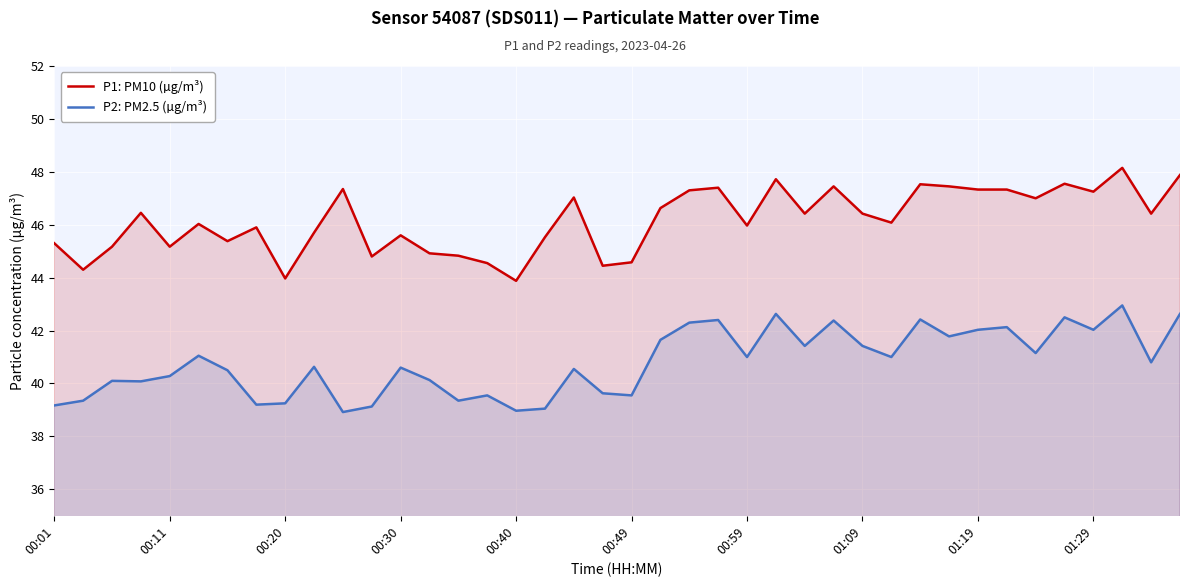

What is the difference between the maximum and minimum values in the P2: PM2.5 (µg/m³) series?

4.0